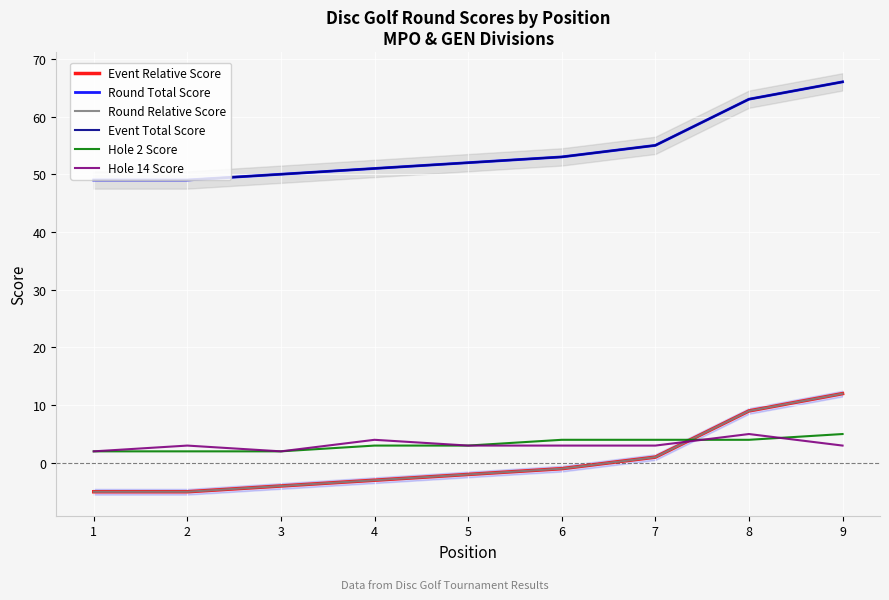

At 2, list the series in order from largest to smallest.

Round Total Score, Event Total Score, Hole 14 Score, Hole 2 Score, Event Relative Score, Round Relative Score